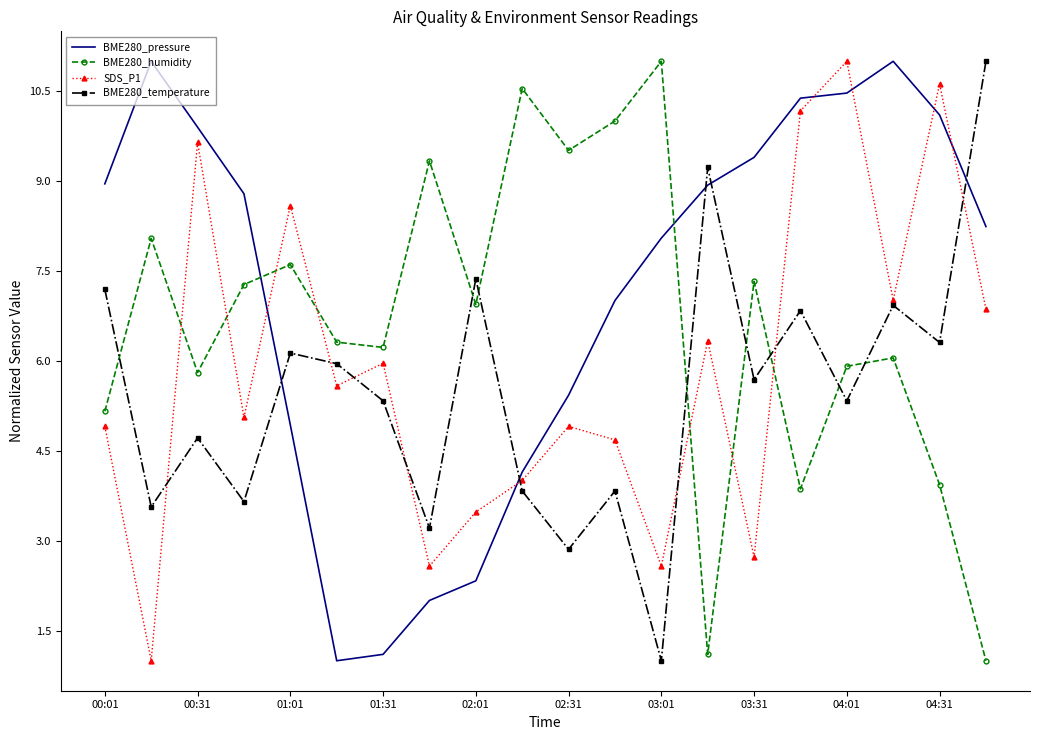

What is the value of the BME280_humidity point at the 13th from the left?

11.0